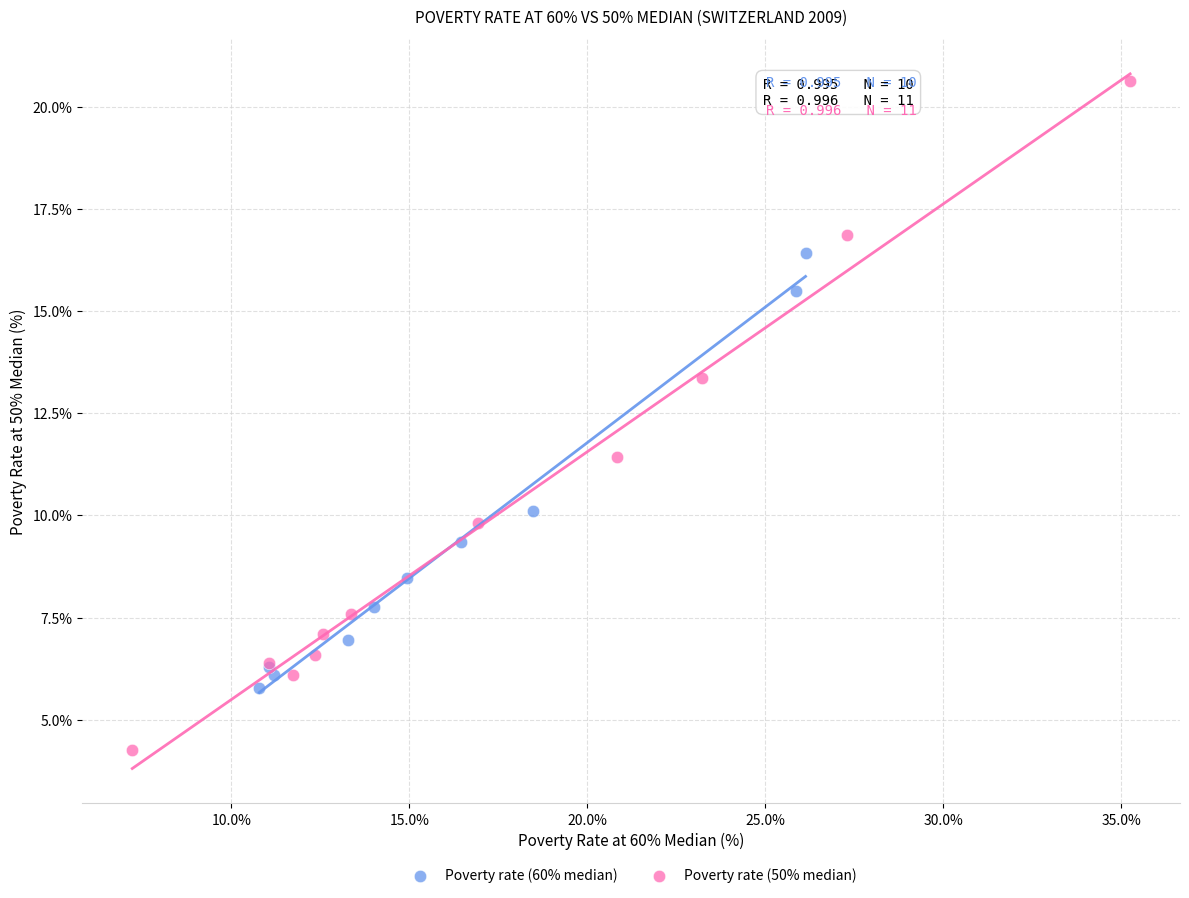

Which series contains the lowest Y value?

Poverty rate (50% median)